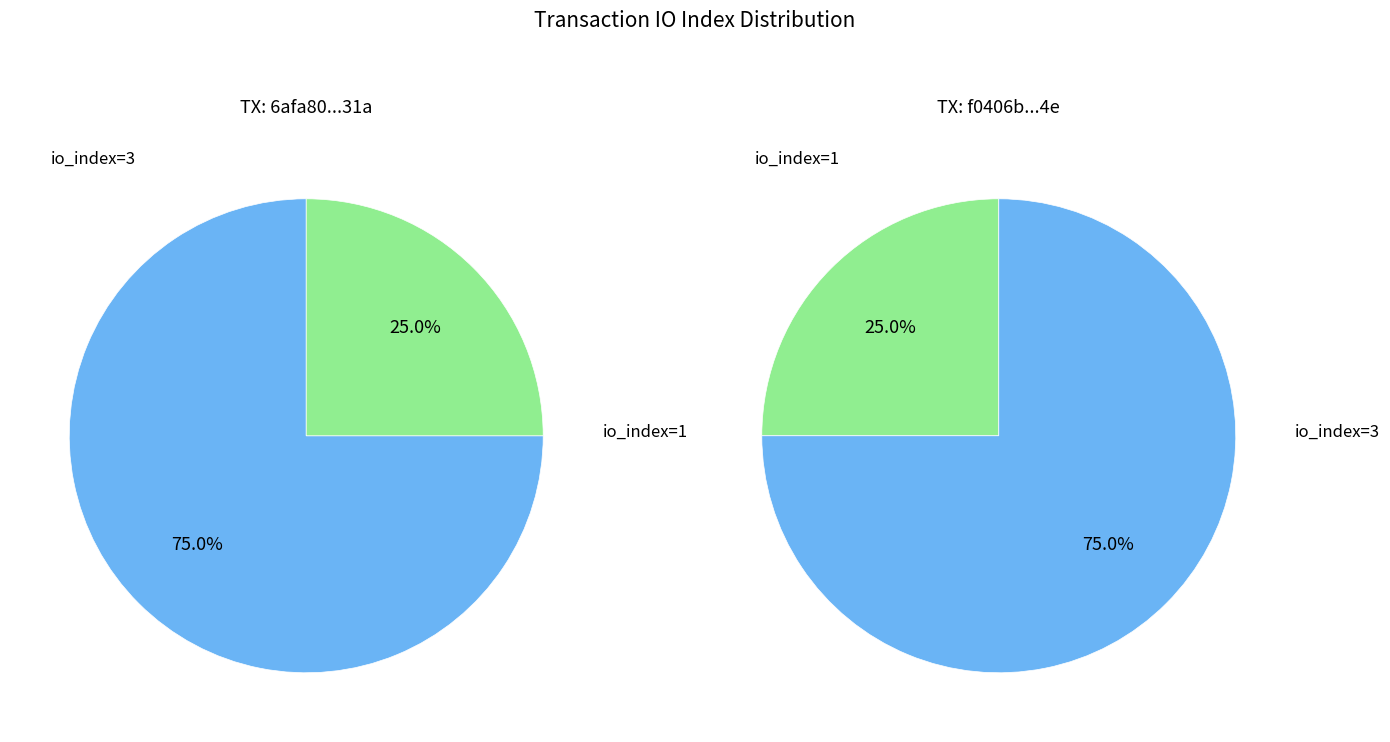

To the nearest percent, what is the combined percentage of io_index=1 and io_index=3?

100%